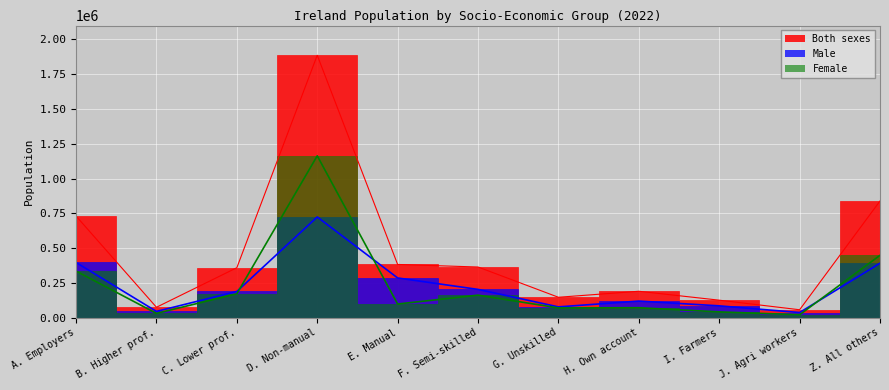

List the series in order of their peak value, lowest first.

Male, Female, Both sexes